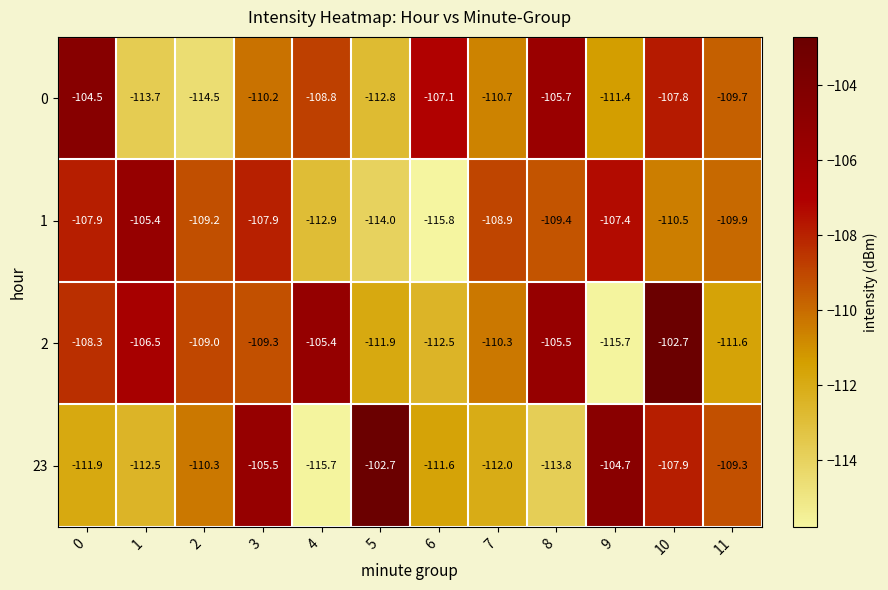

Rank the categories by 23 value from highest to lowest.

5, 9, 3, 10, 11, 2, 6, 0, 7, 1, 8, 4